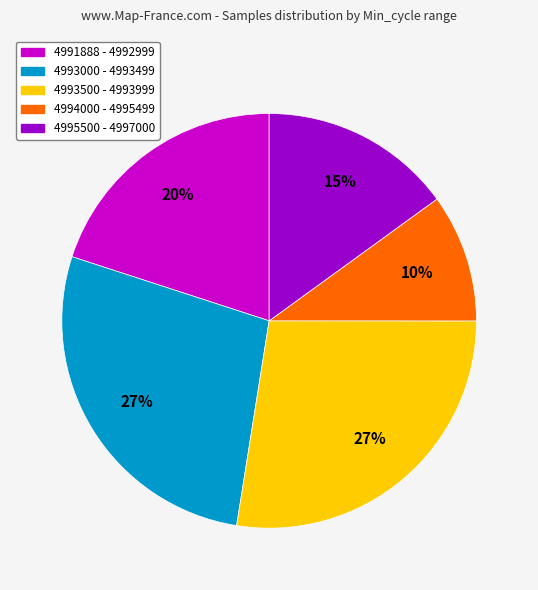

Does any single category account for the majority?

No